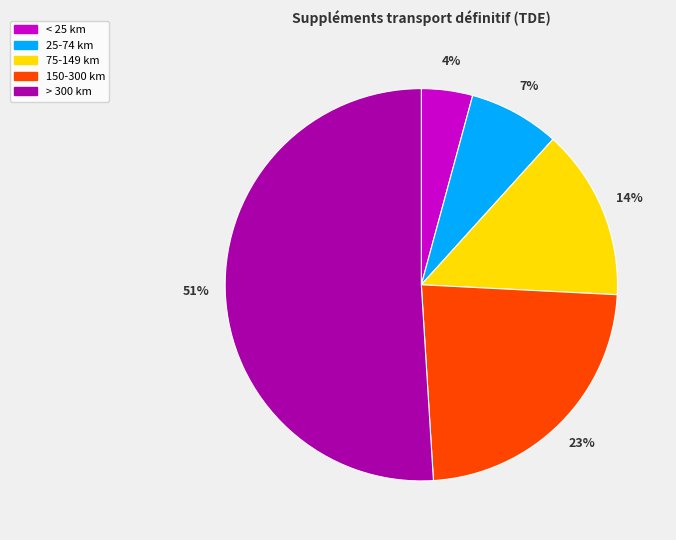

Do 75-149 km and 25-74 km together represent more than half of the pie?

No